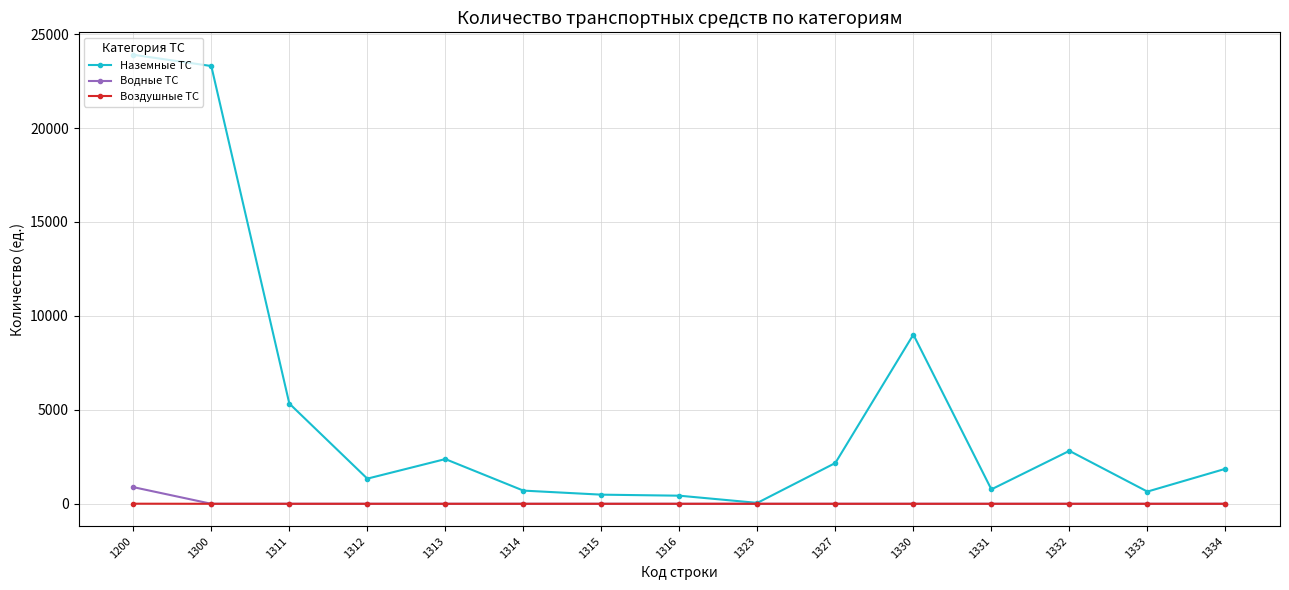

Where is the first local minimum for Наземные ТС?

1312